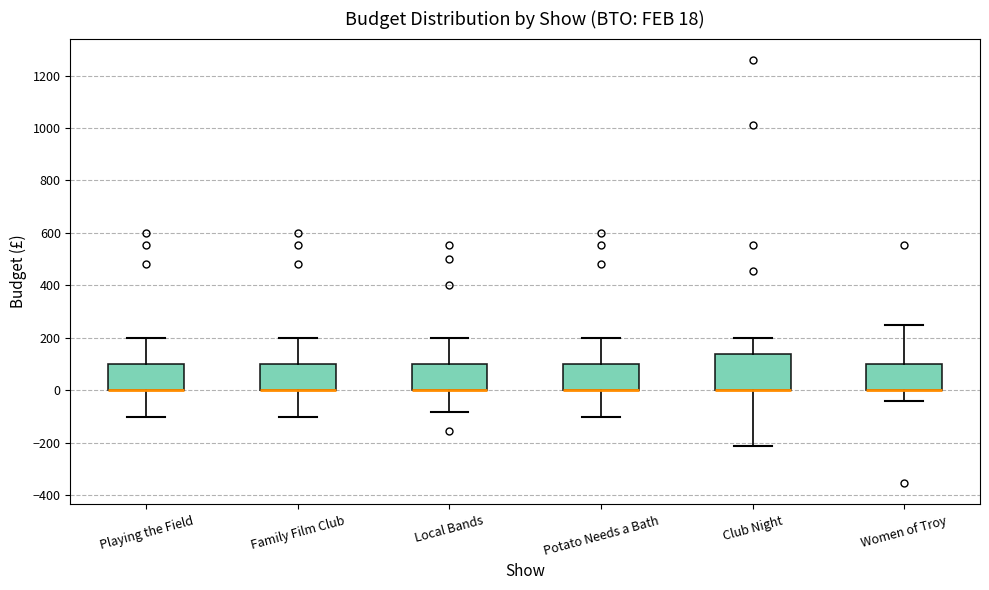

Which box is the tallest, from its lower edge to its upper edge?

Club Night